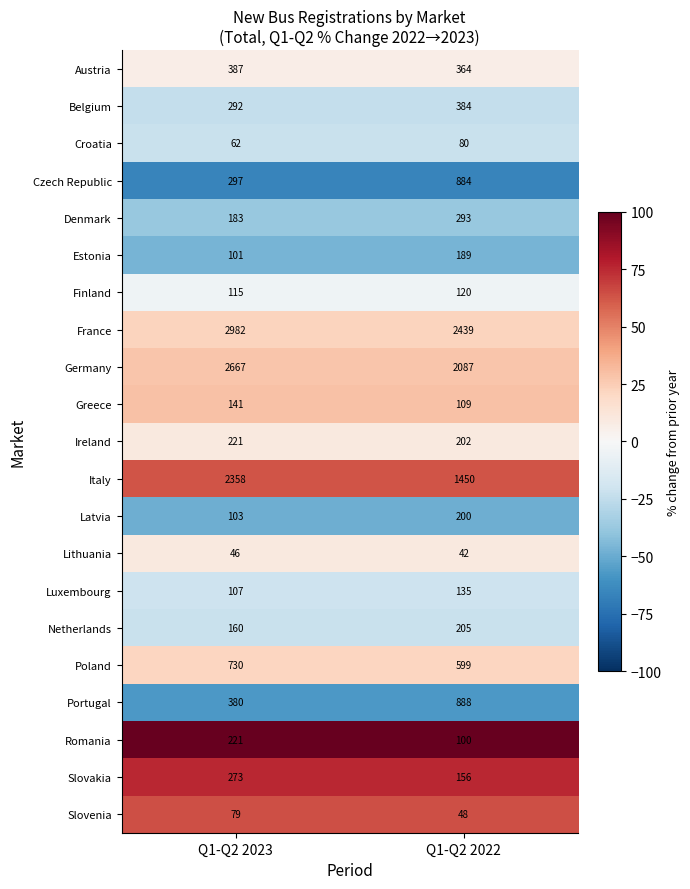

What is the greatest value displayed?

2982